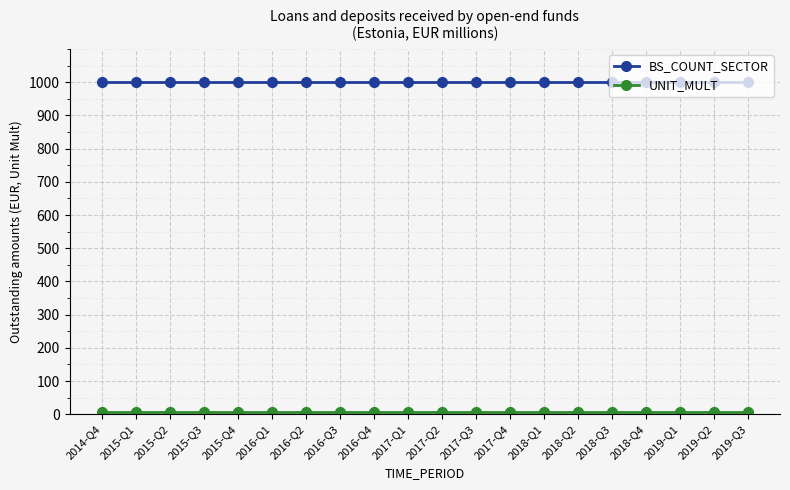

Does the chart display data point markers on the line(s)?

Yes